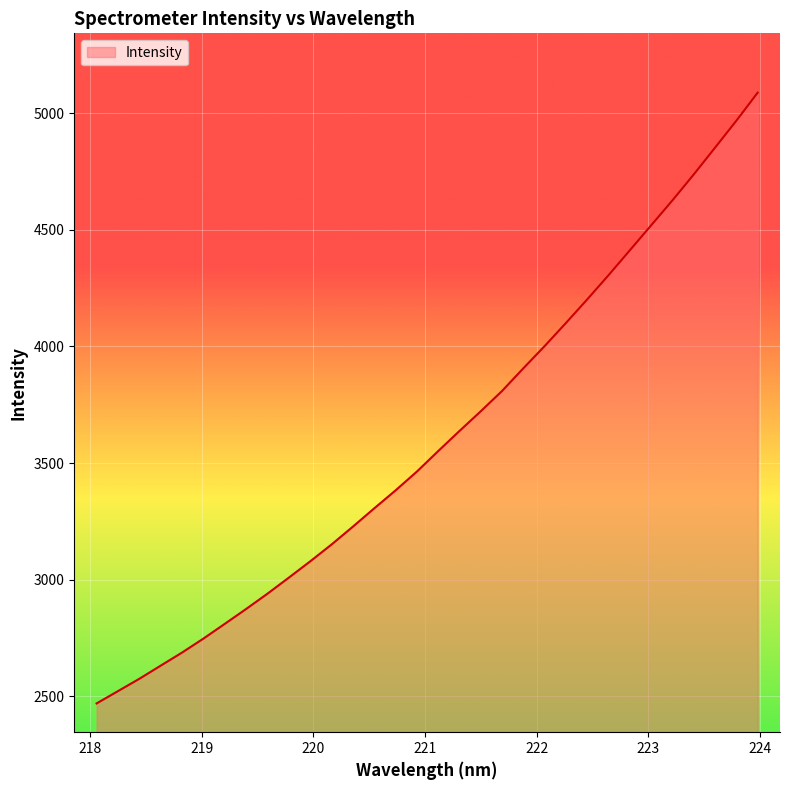

How many lines are shown in the chart?

1